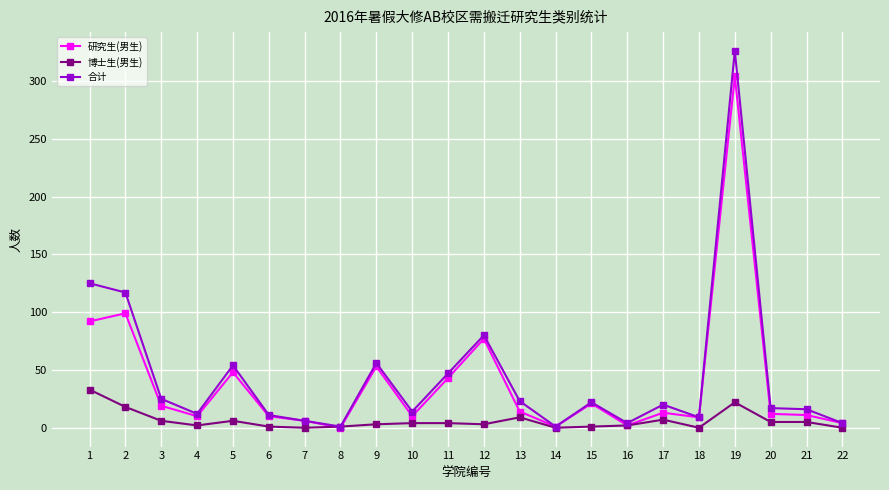

What are all the series names shown in the legend?

研究生(男生), 博士生(男生), 合计